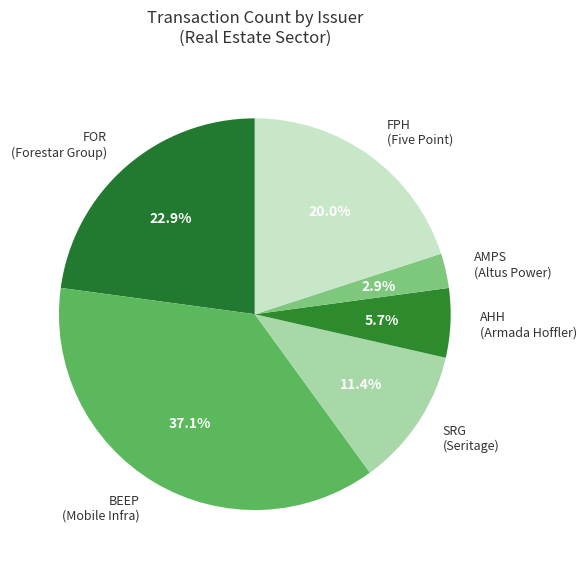

What percentage do BEEP (Mobile Infra) and AMPS (Altus Power) together represent?

40.0%